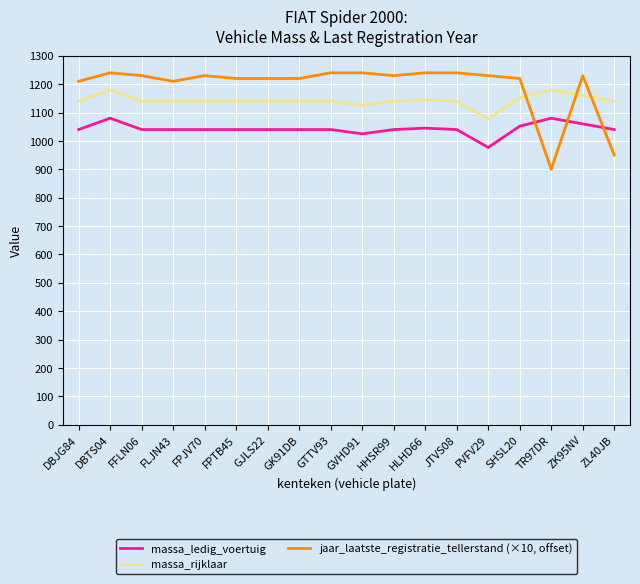

What is the smallest value displayed?

900